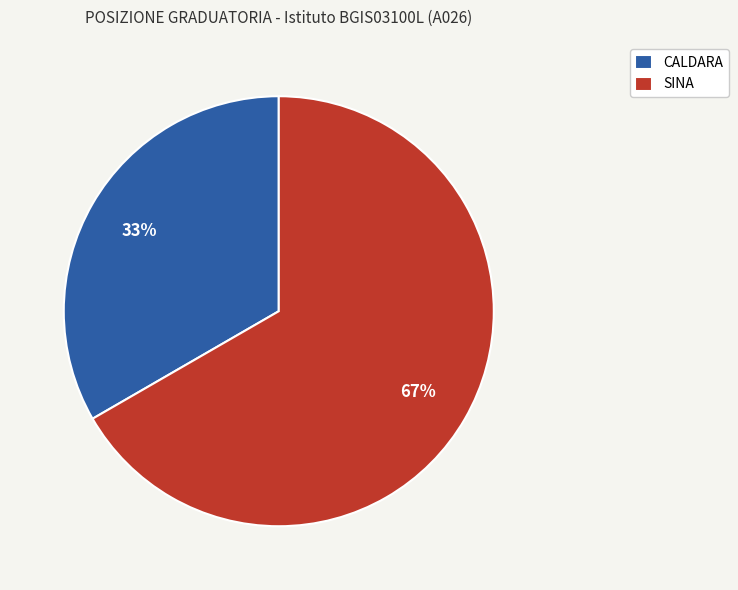

Combined, do SINA and CALDARA account for over 50%?

Yes